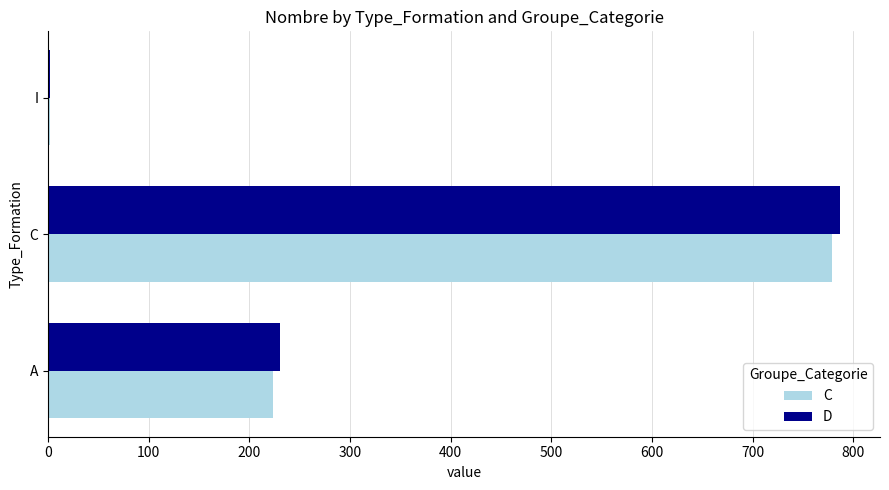

The value of D at C is 787. True or false?

True